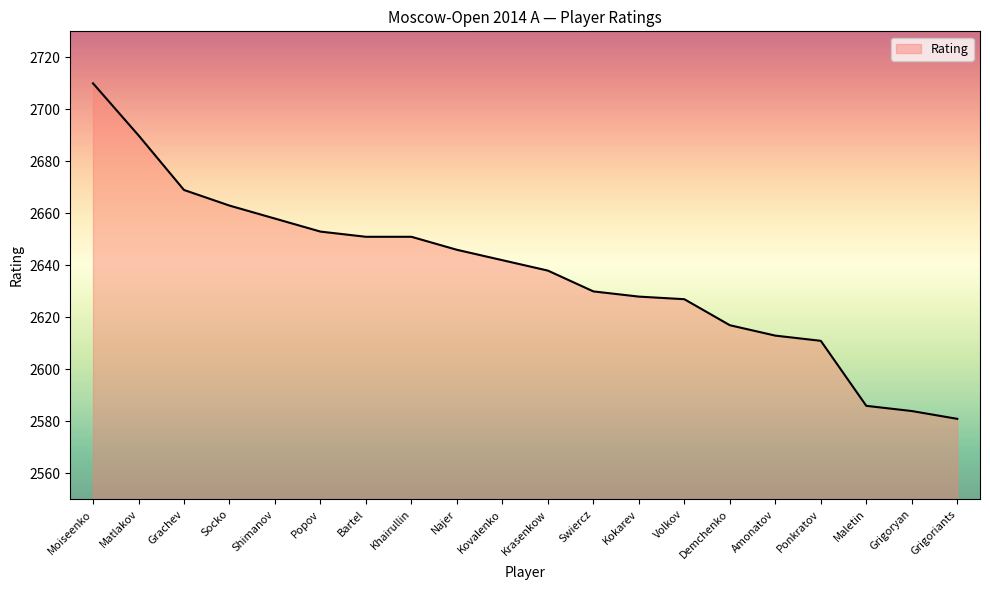

What position from the left is Volkov?

14